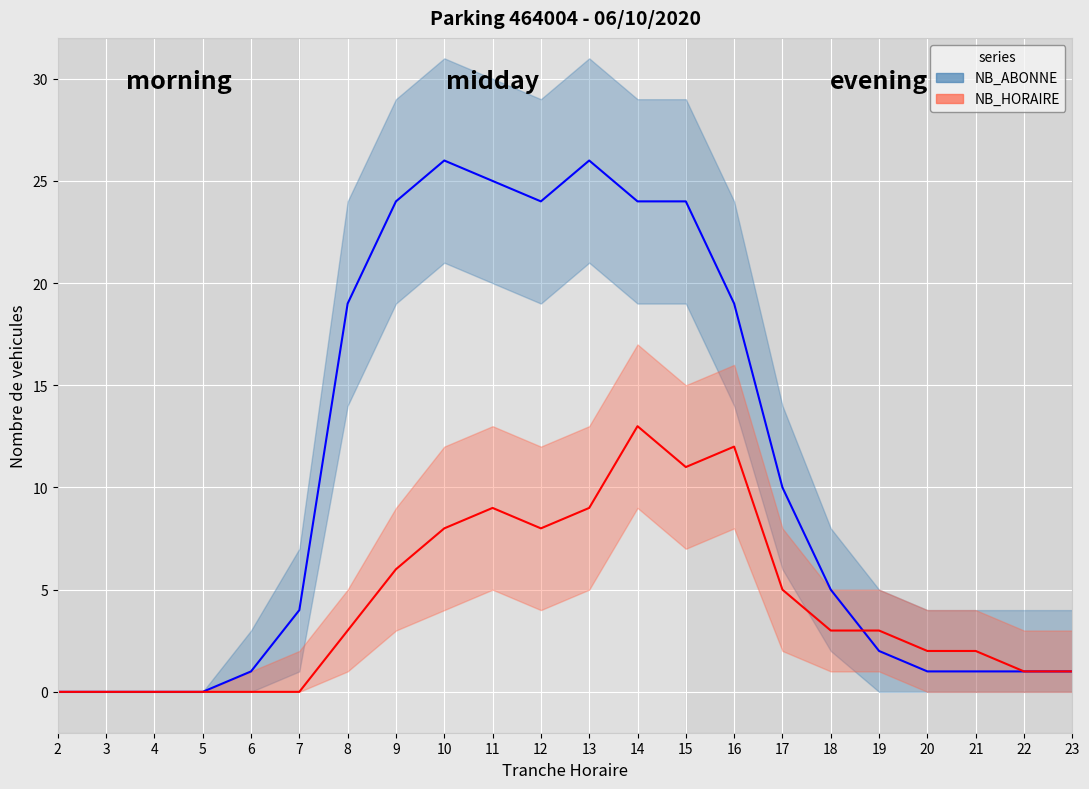

What is the value of the NB_ABONNE_trend point at the 16th from the left?

10